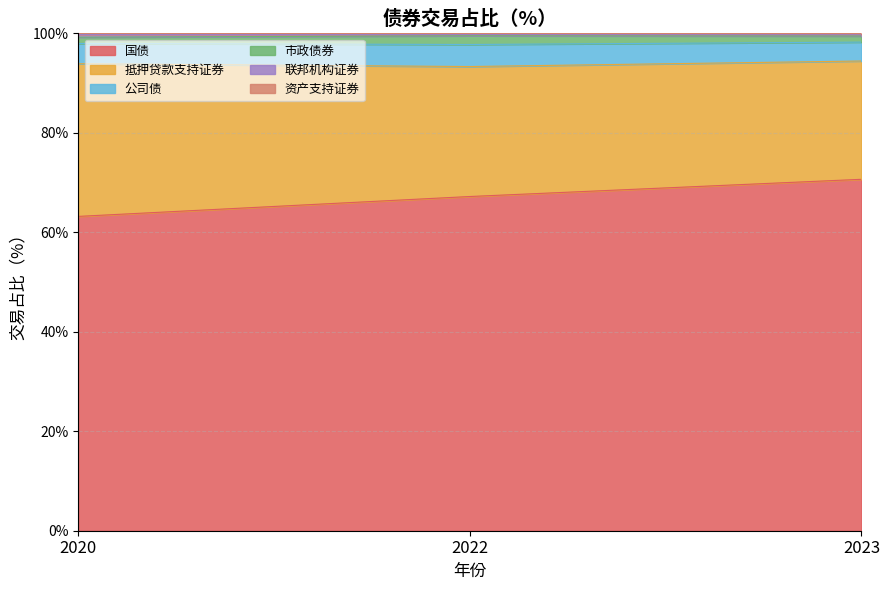

Does the chart have visible grid lines?

Yes